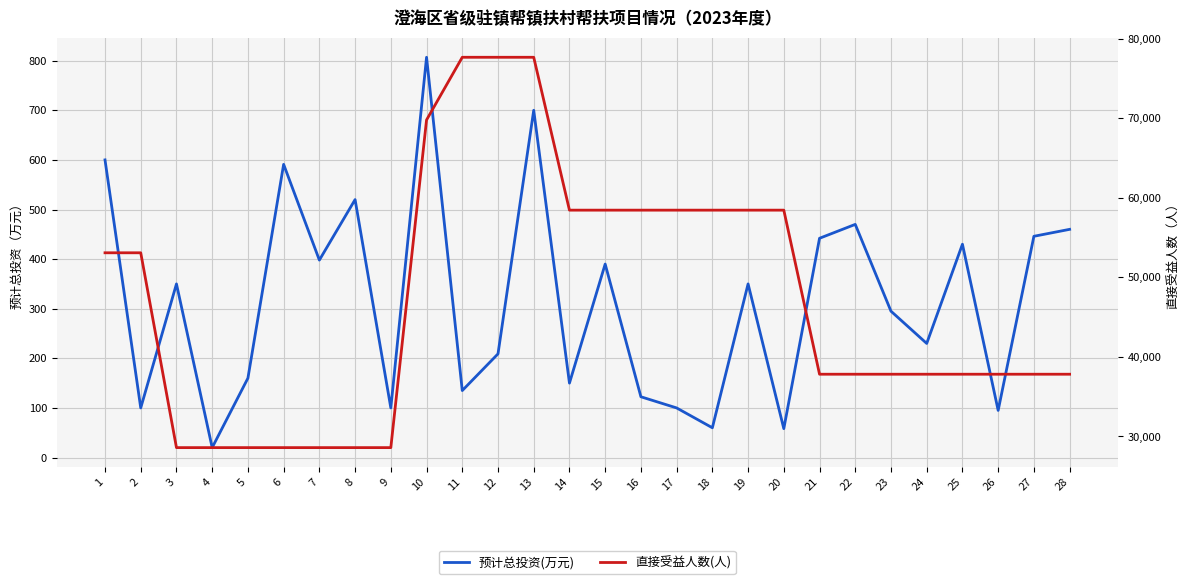

How many lines are shown in the chart?

2